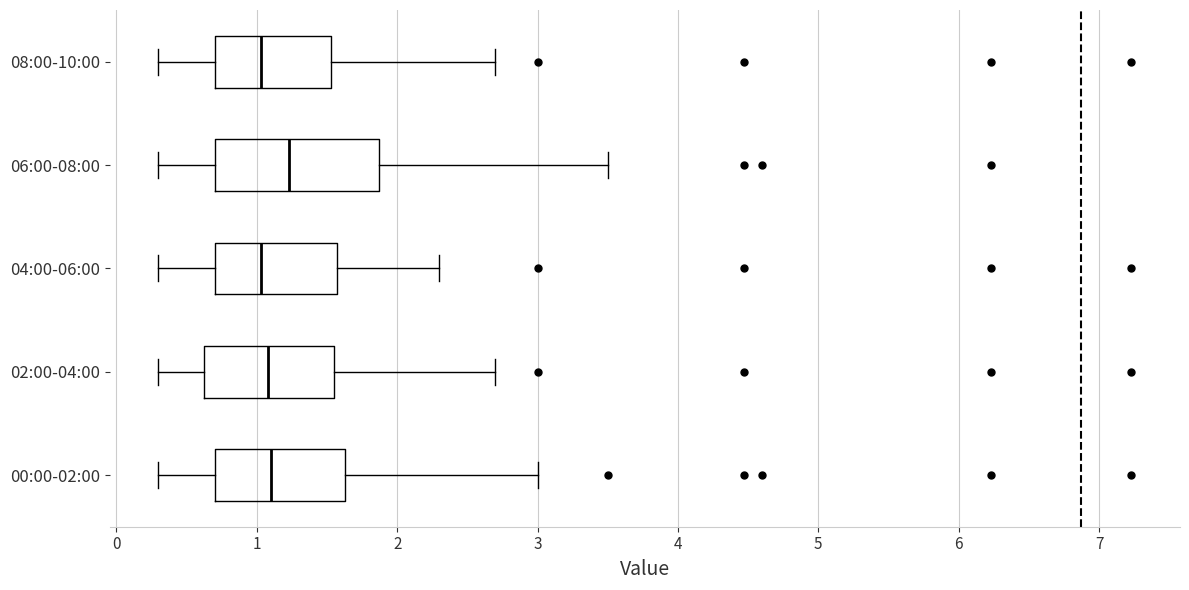

Reading bottom to top, transcribe this box plot: for each box, give where its median line is, the range the box spans, and where its two whiskers end, as read against the x-axis. The values are not printed on the chart, so give them approximately, as read against the axis.

00:00-02:00: median 1.1, box 0.7 to 1.6, whiskers 0.3 to 3.0
02:00-04:00: median 1.1, box 0.6 to 1.6, whiskers 0.3 to 2.7
04:00-06:00: median 1.0, box 0.7 to 1.6, whiskers 0.3 to 2.3
06:00-08:00: median 1.2, box 0.7 to 1.9, whiskers 0.3 to 3.5
08:00-10:00: median 1.0, box 0.7 to 1.5, whiskers 0.3 to 2.7